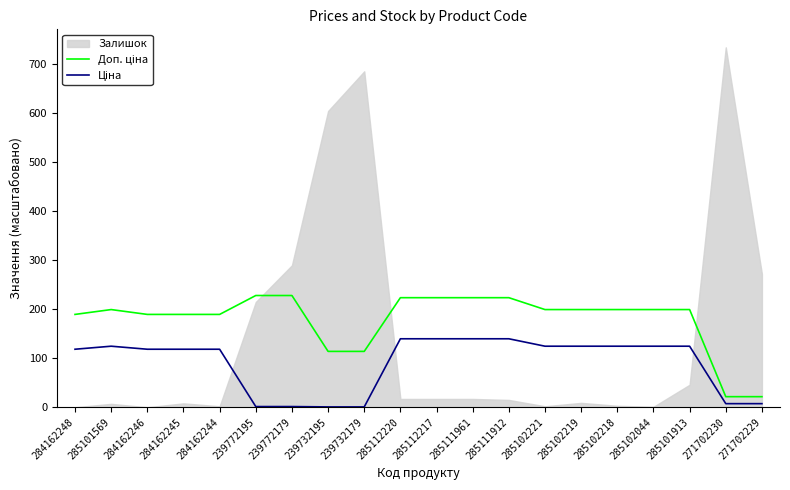

Reading right to left, extract all data points from this chart.

Доп. ціна: 21.6	21.6	199.5	199.5	199.5	199.5	199.5	223.8	223.8	223.8	223.8	114.1	114.1	228.2	228.2	189.6	189.6	189.6	199.5	189.6
Ціна: 7.4	7.4	124.7	124.7	124.7	124.7	124.7	139.9	139.9	139.9	139.9	0.7	0.7	1.4	1.4	118.5	118.5	118.5	124.7	118.5